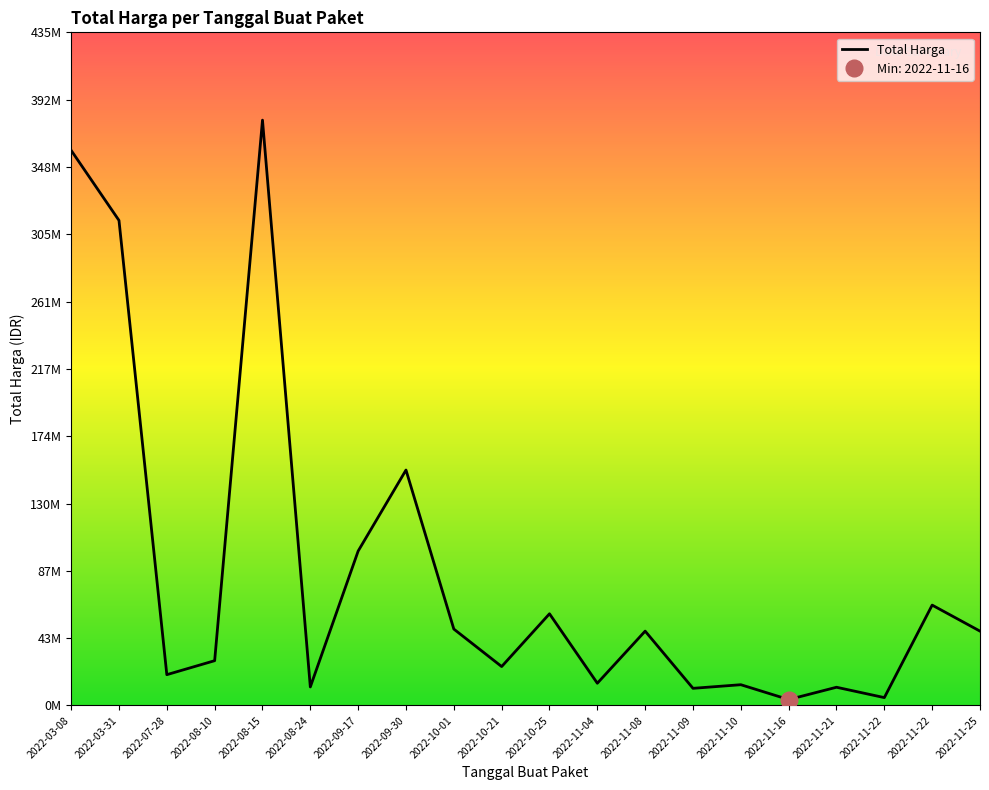

The value at 2022-09-30 is 152477000. True or false?

True